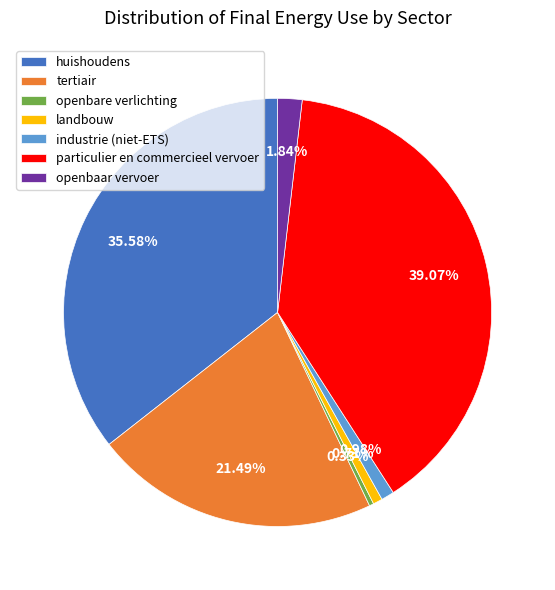

Which category has the biggest portion of the pie?

particulier en commercieel vervoer